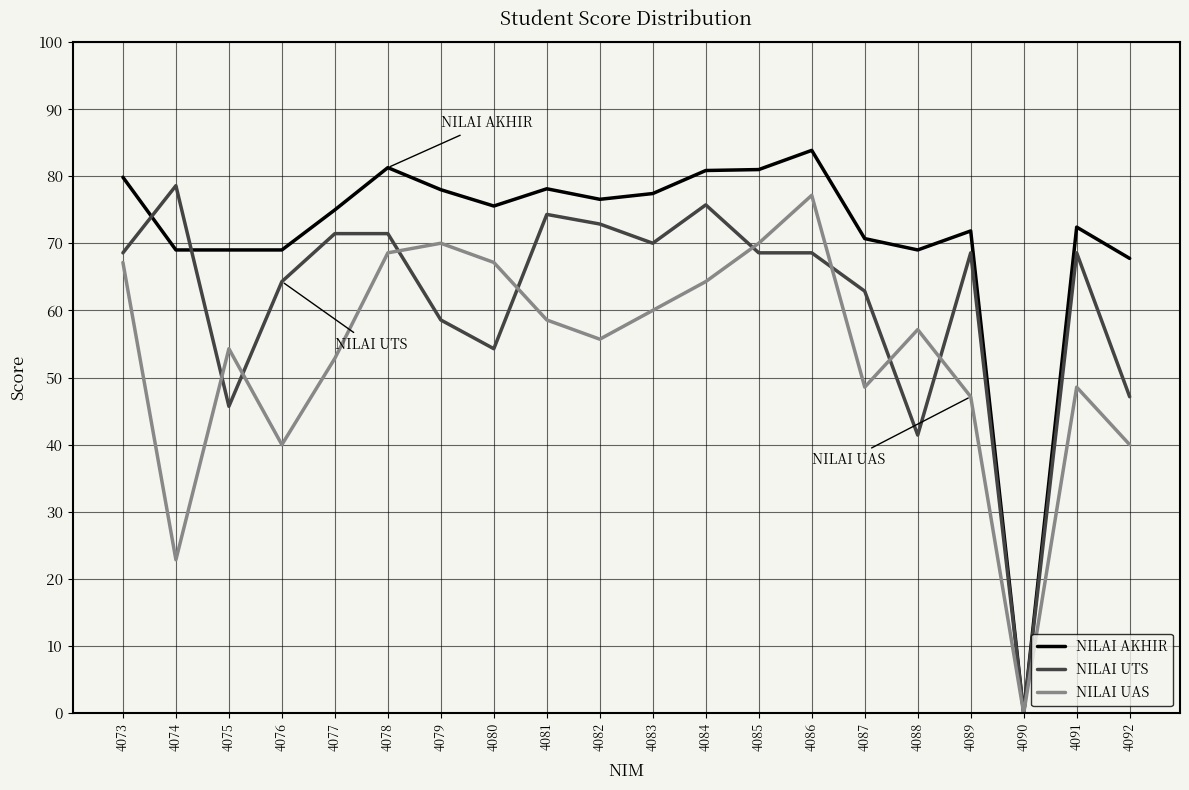

Read the NILAI UAS value at 4078.

68.6